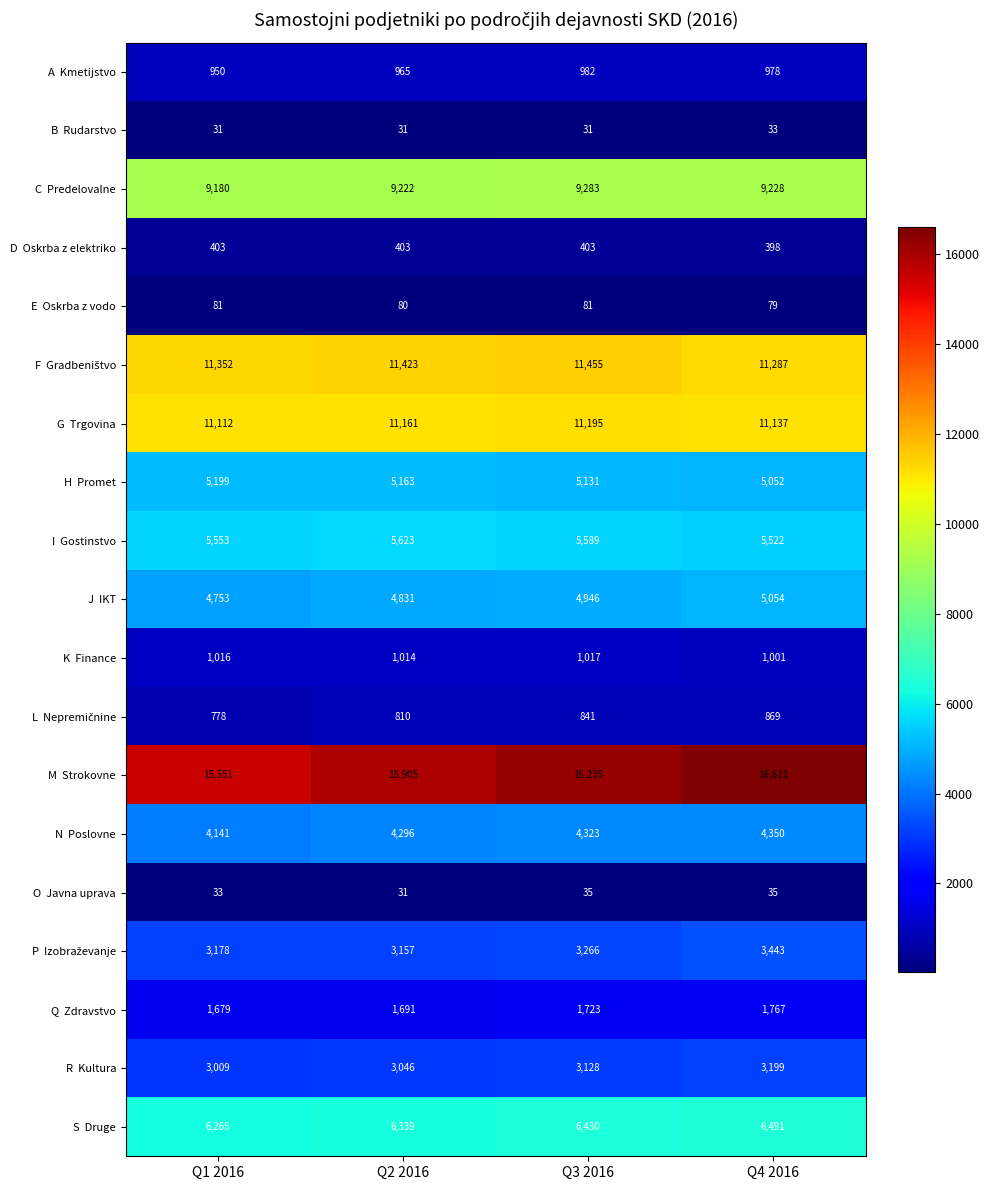

At which category is the sum across all series the highest?

Q4 2016